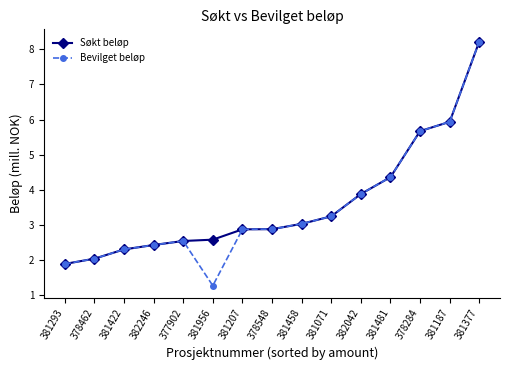

Which label corresponds to the largest value in the chart?

381377